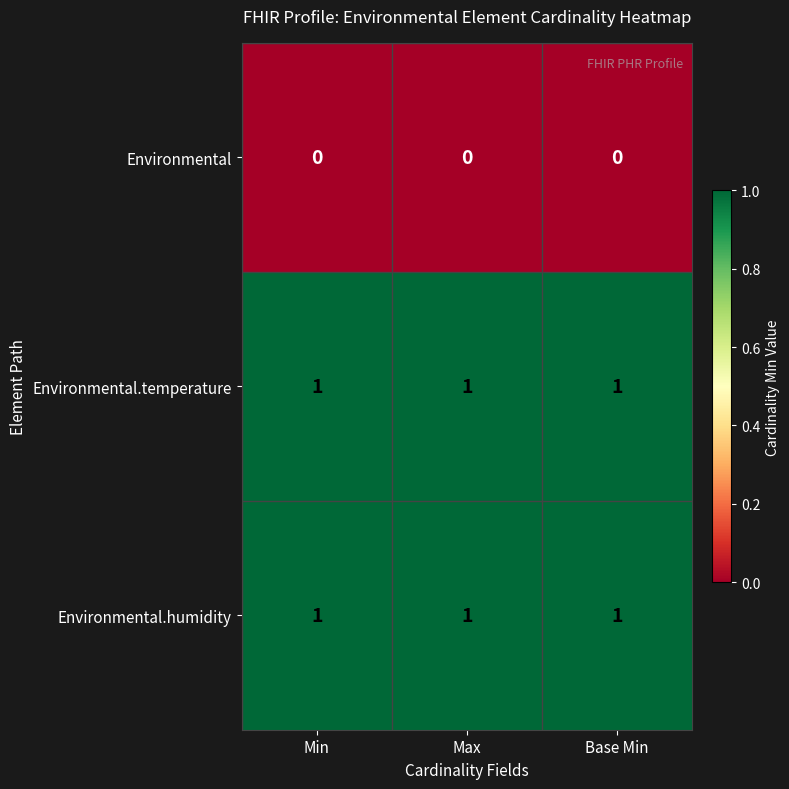

At how many categories does at least one series exceed 0?

3